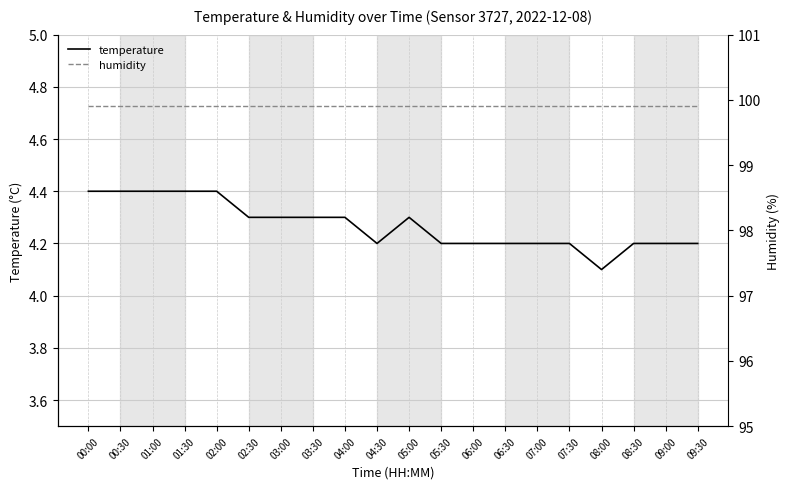

Reading left to right, what are all the values shown in this chart?

temperature: 00:00=4.4	00:30=4.4	01:00=4.4	01:30=4.4	02:00=4.4	02:30=4.3	03:00=4.3	03:30=4.3	04:00=4.3	04:30=4.2	05:00=4.3	05:30=4.2	06:00=4.2	06:30=4.2	07:00=4.2	07:30=4.2	08:00=4.1	08:30=4.2	09:00=4.2	09:30=4.2
humidity: 00:00=99.9	00:30=99.9	01:00=99.9	01:30=99.9	02:00=99.9	02:30=99.9	03:00=99.9	03:30=99.9	04:00=99.9	04:30=99.9	05:00=99.9	05:30=99.9	06:00=99.9	06:30=99.9	07:00=99.9	07:30=99.9	08:00=99.9	08:30=99.9	09:00=99.9	09:30=99.9